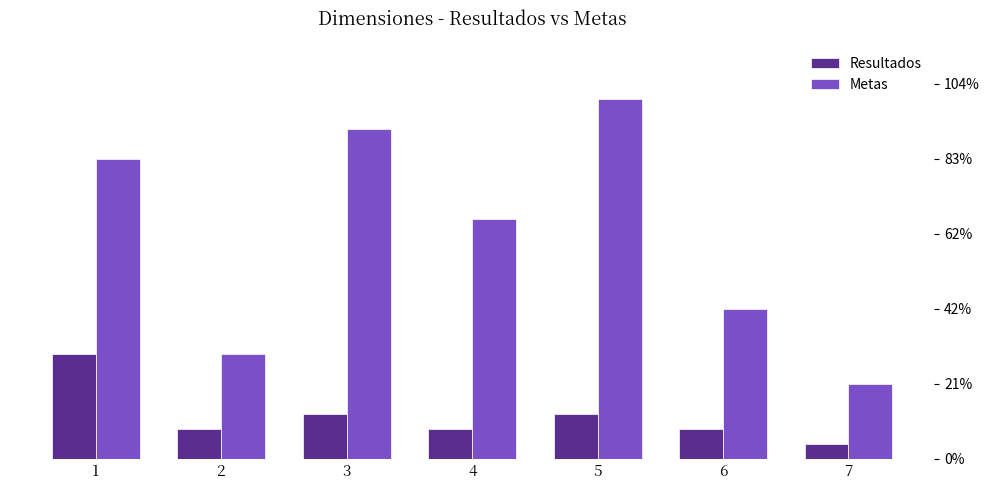

At which label is Resultados closest to 4?

3